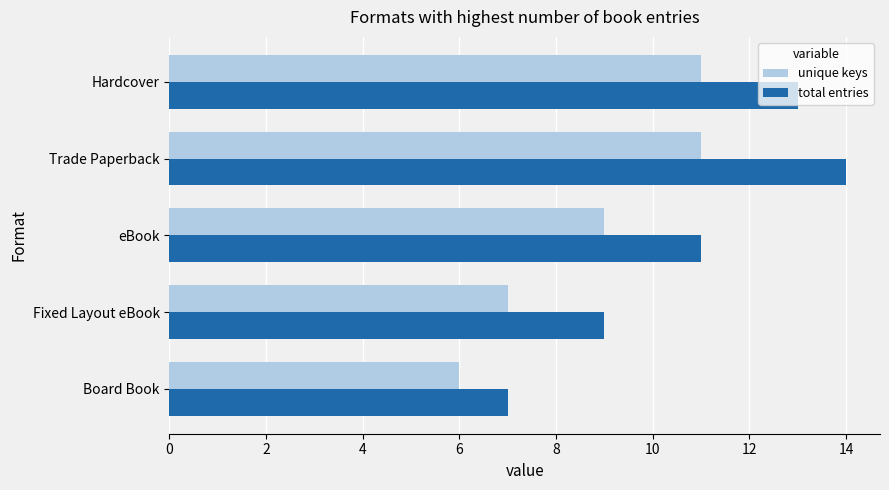

At which category does the chart reach its peak across all series?

Trade Paperback